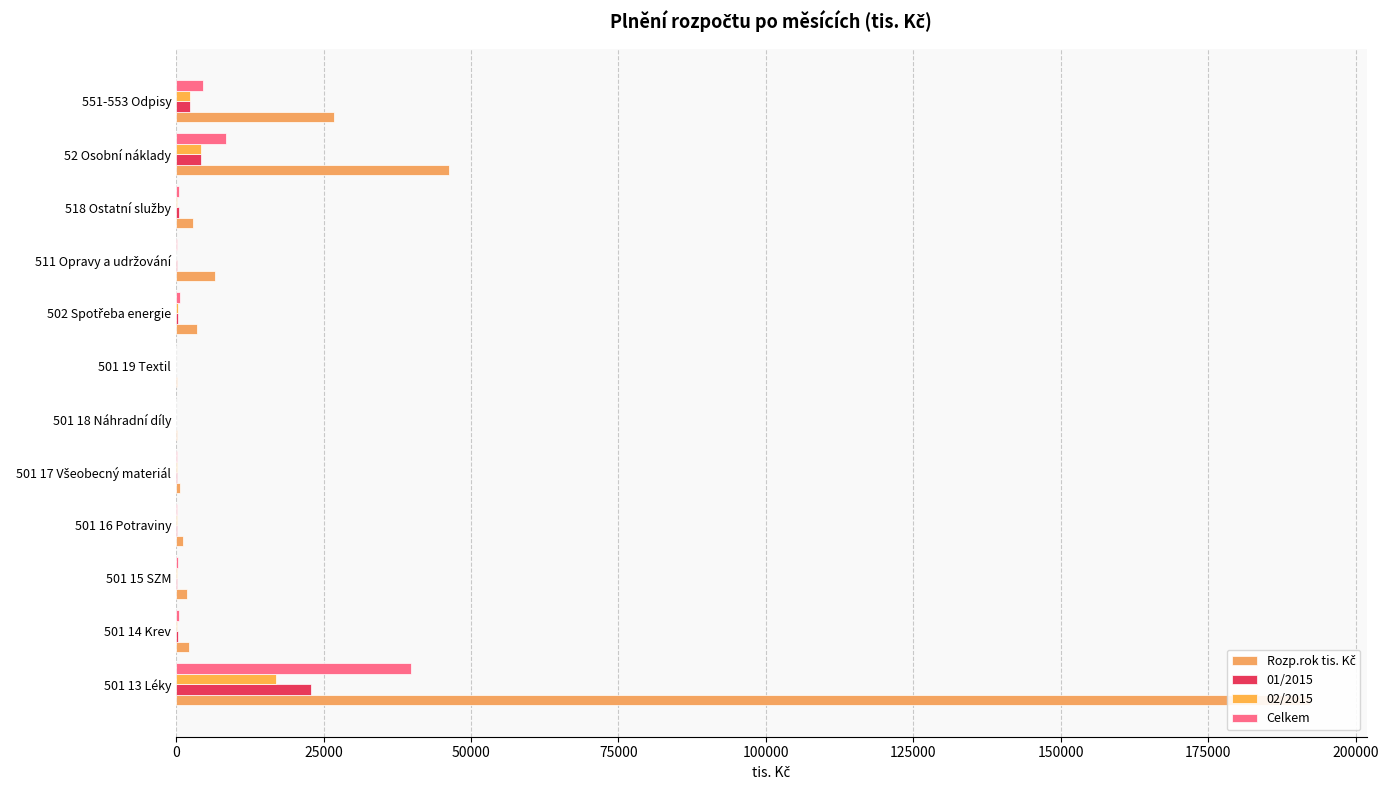

At how many categories does at least one series exceed 183648?

1